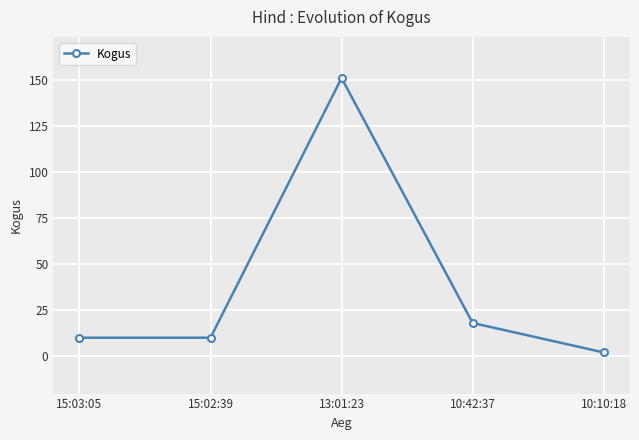

How many lines are shown in the chart?

1